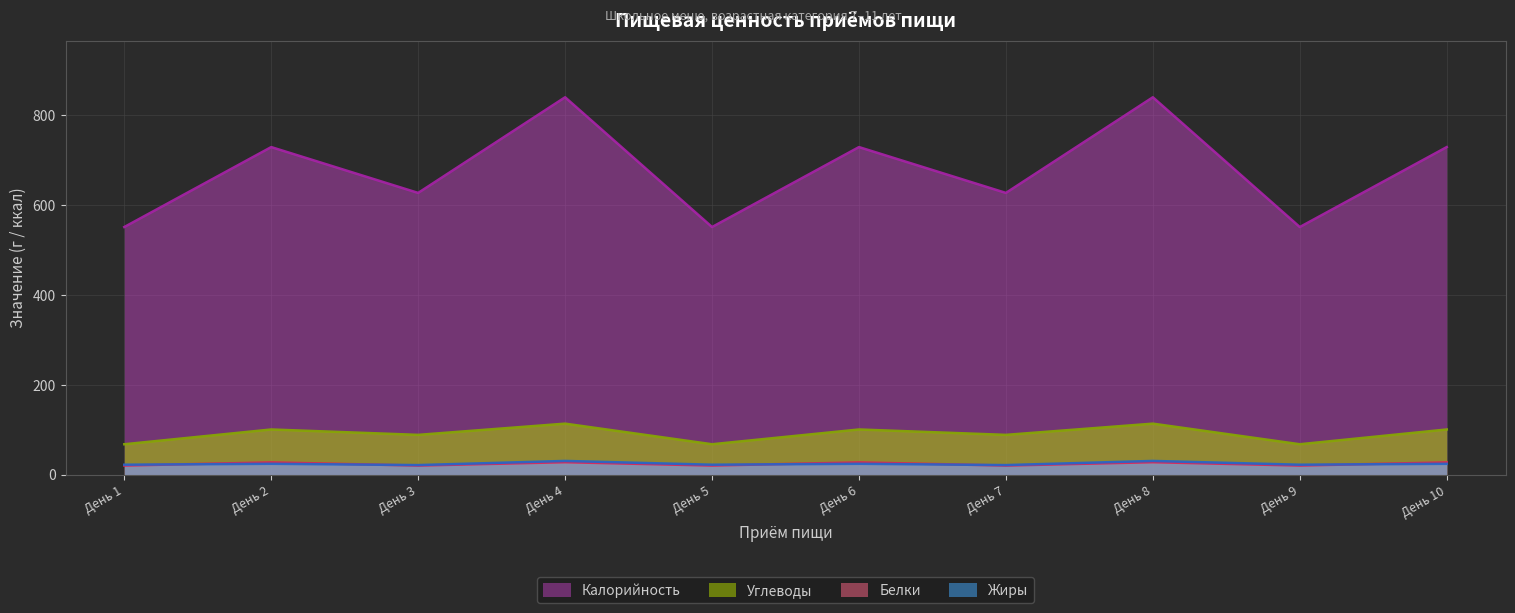

Rank the series at День 6 from highest to lowest value.

Калорийность, Углеводы, Белки, Жиры